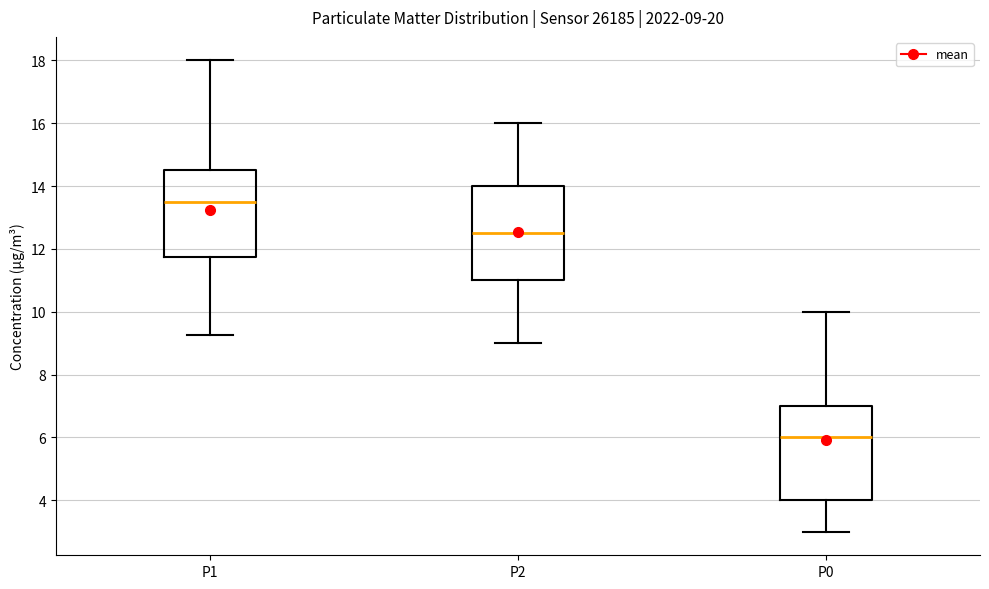

Which box has the highest median line?

P1